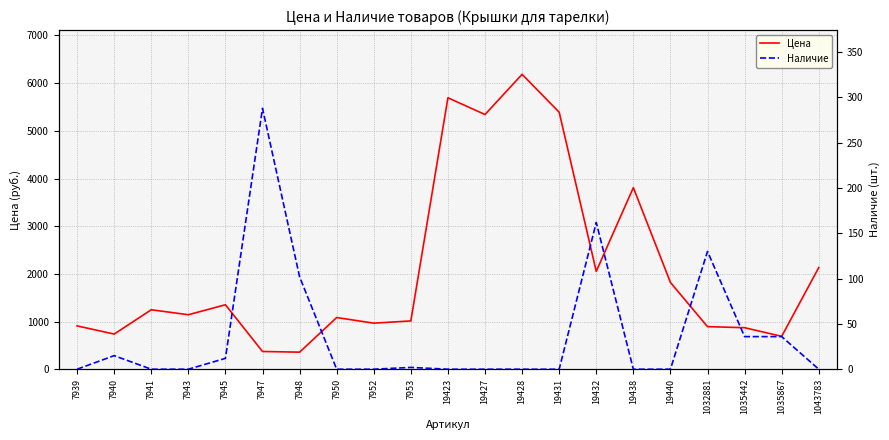

True or false: Цена and Наличие cross at least once.

False